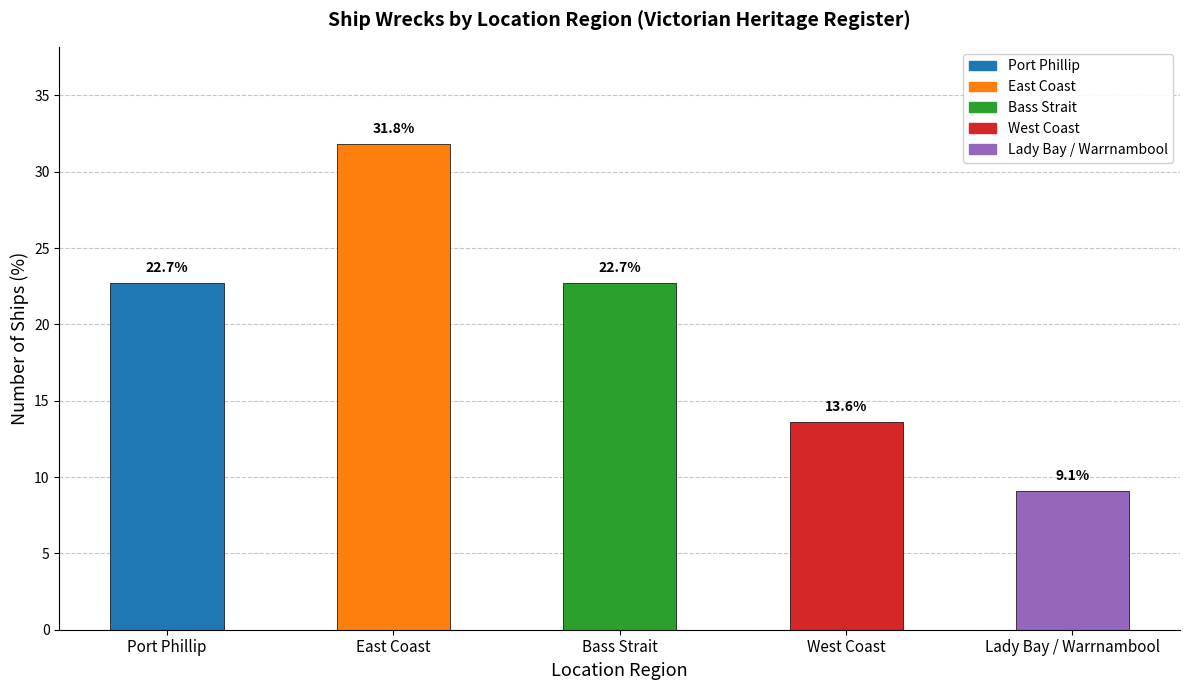

What is the approximate value at Bass Strait?

22.7